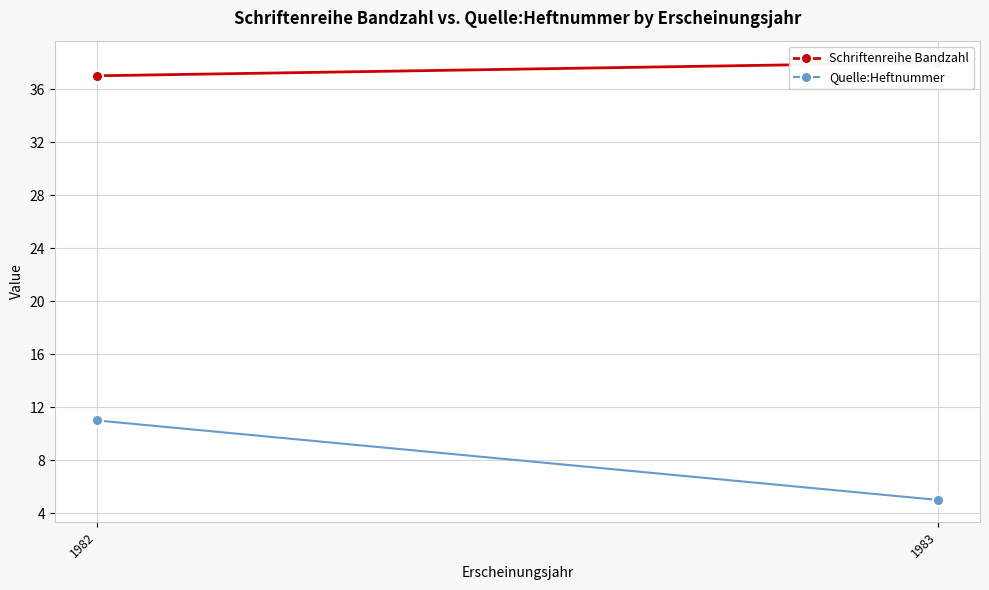

What is the sum of the Schriftenreihe Bandzahl values at 1983 and 1982?

75